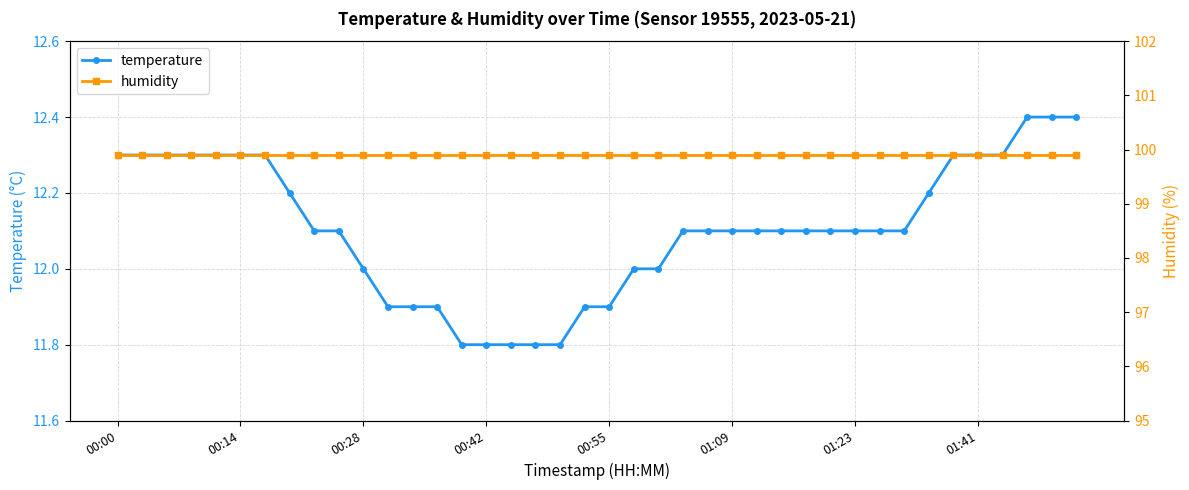

True or false: humidity and temperature intersect in this chart.

False